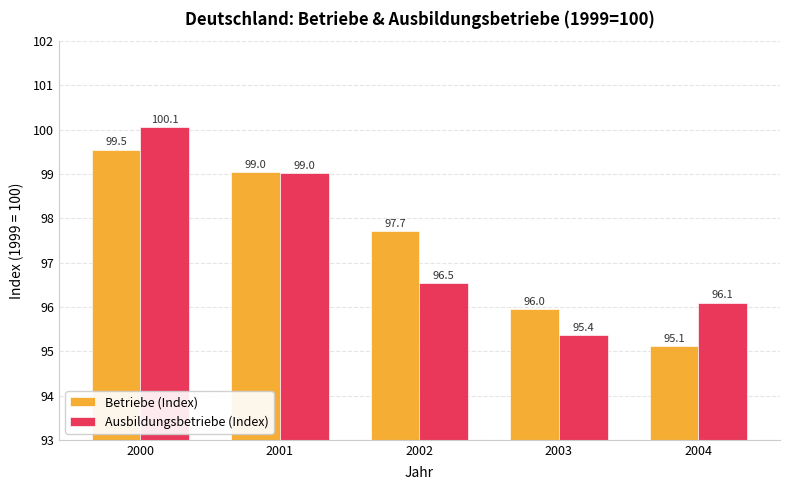

True or false: Ausbildungsbetriebe (Index) has a value of 96.1 at 2004.

True